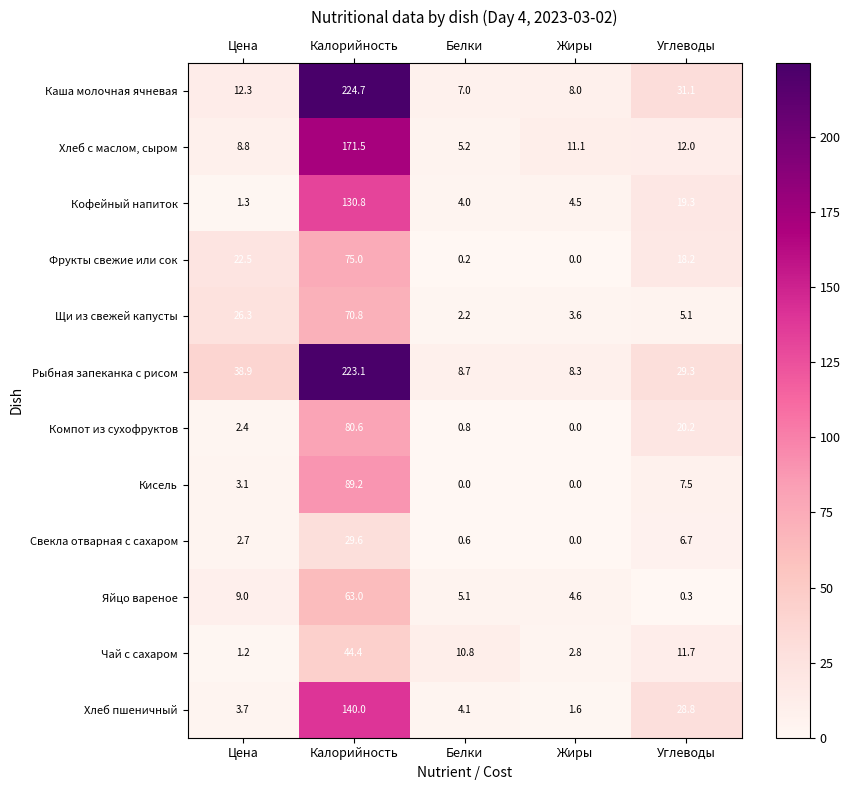

What is the difference between the highest and lowest values at Калорийность?

195.1